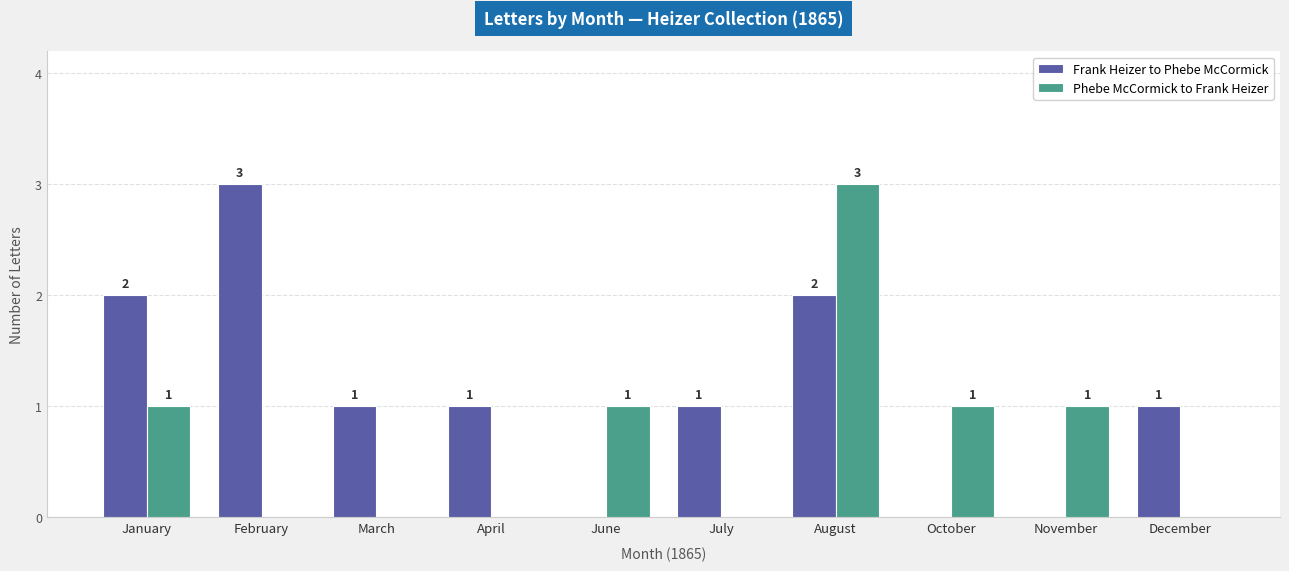

Which series has the largest total across all categories?

Frank Heizer to Phebe McCormick